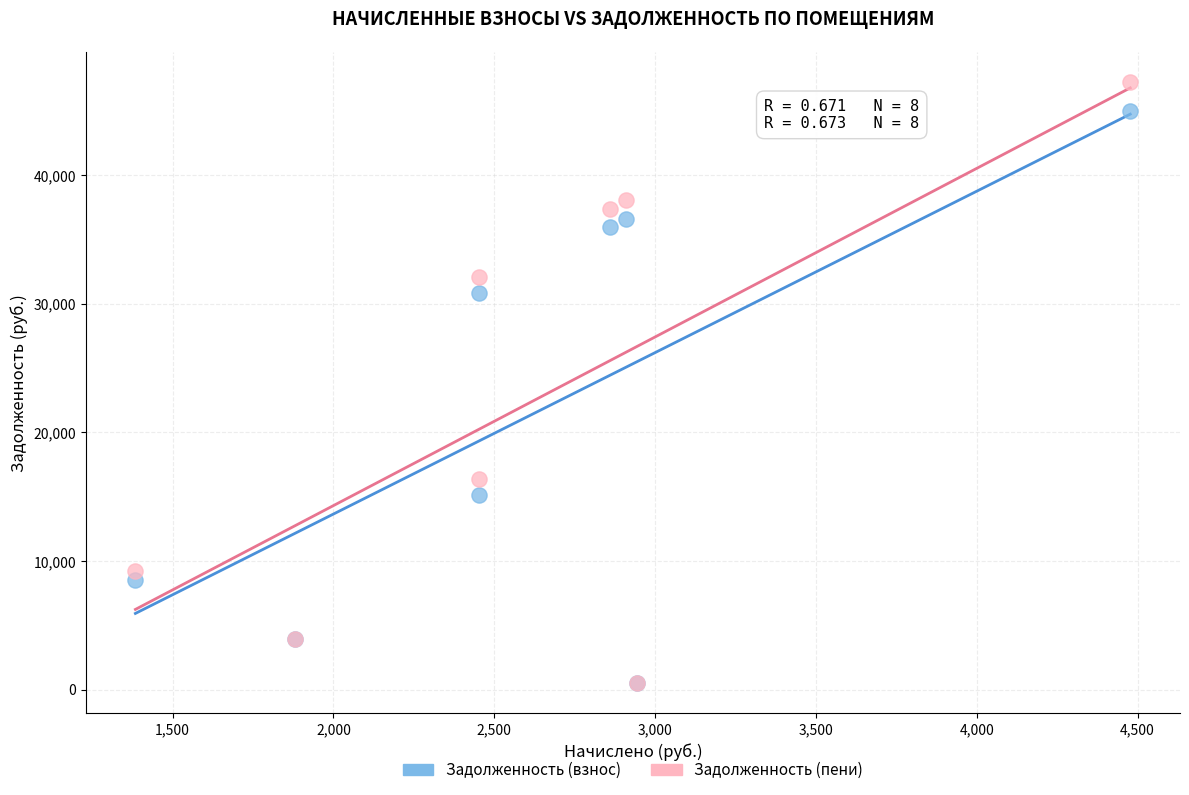

In the Задолженность (взнос) series, what Y value is closest to 22730?

15146.8